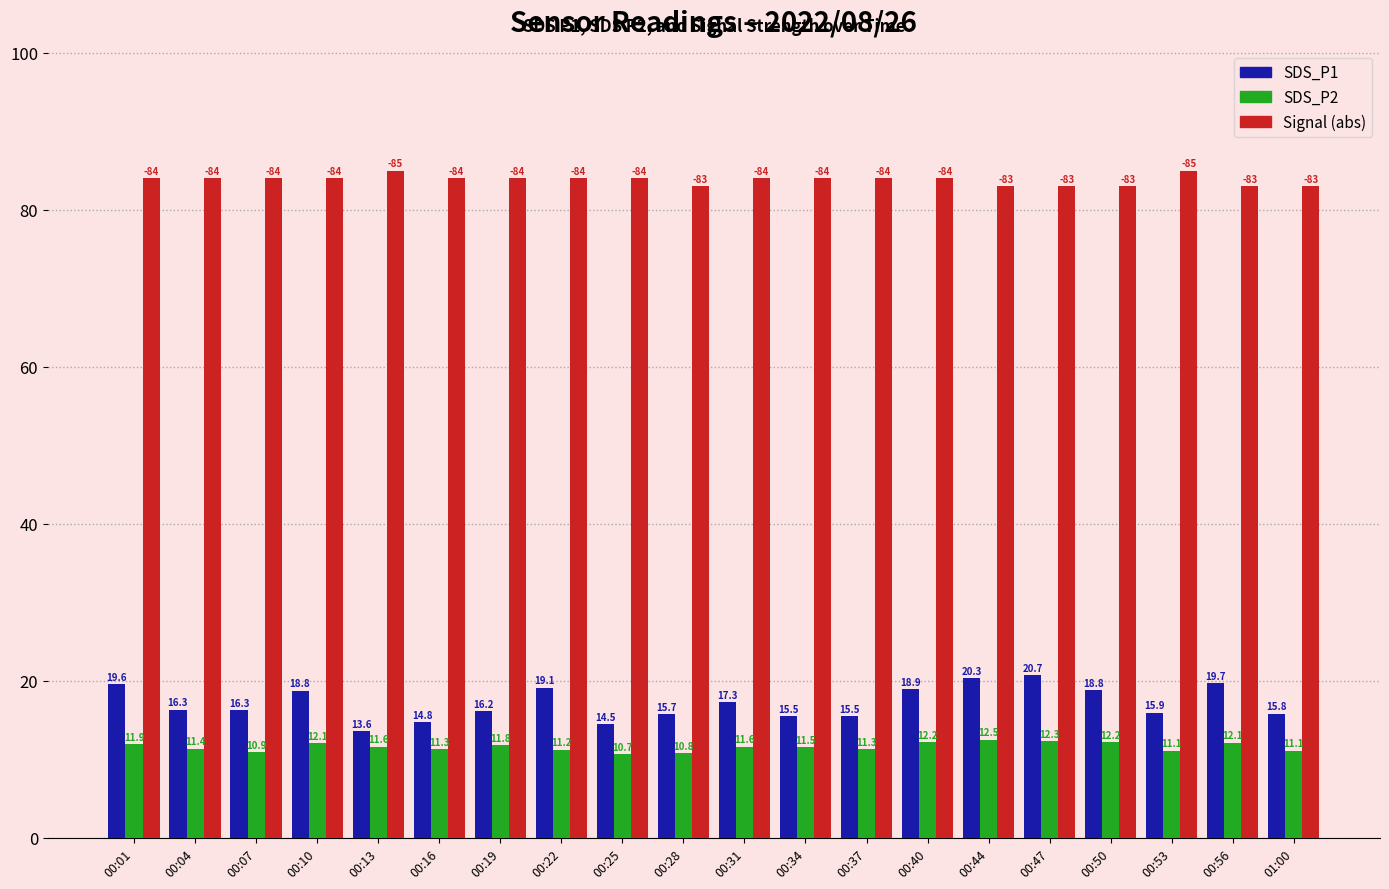

Which series has the widest spread of values?

SDS_P1